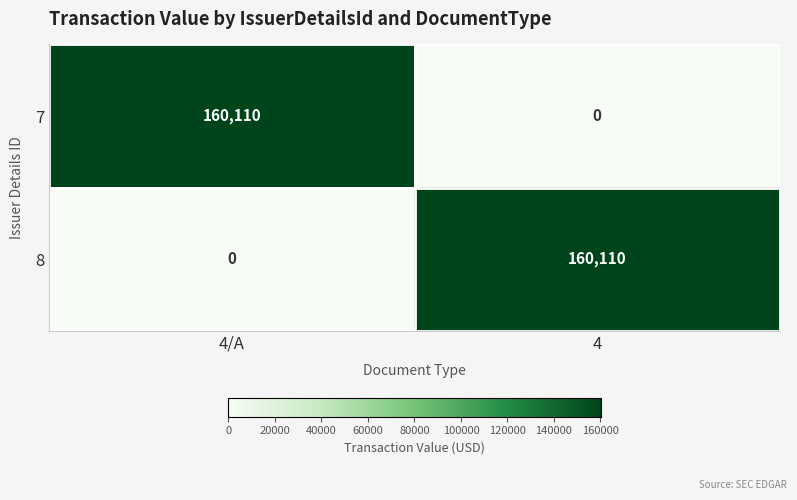

Reading left to right, what are all the values shown in this chart?

7: 160110	0
8: 0	160110